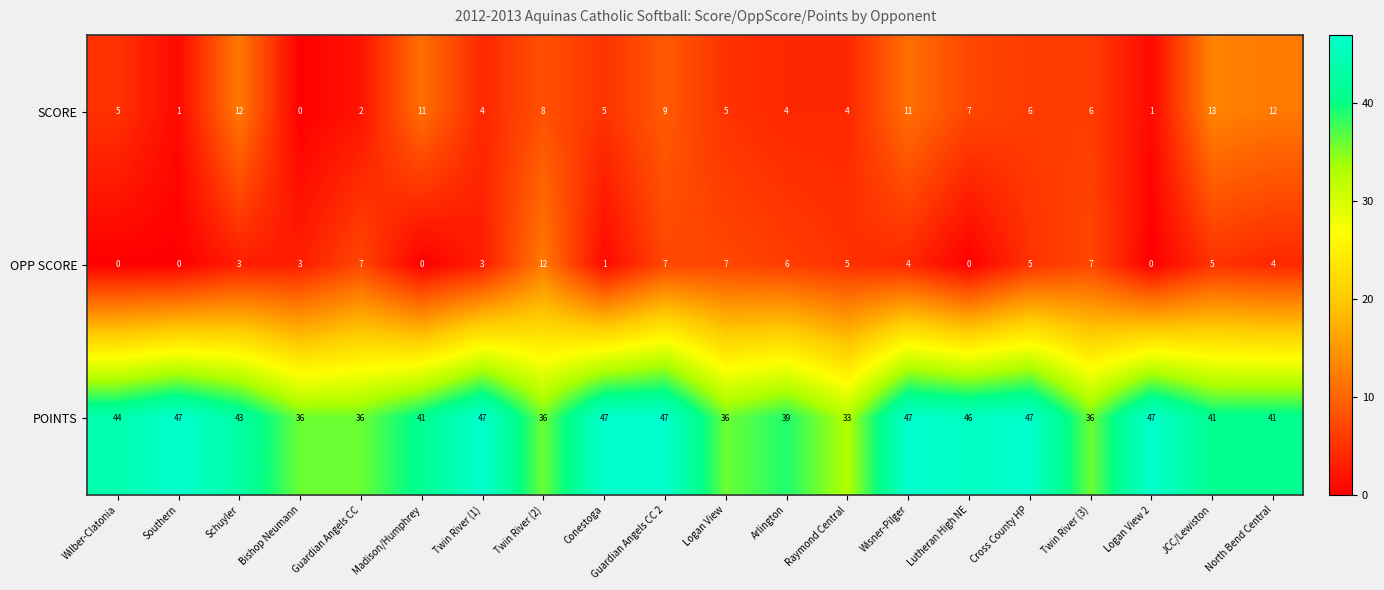

How many data points does each series have?

20